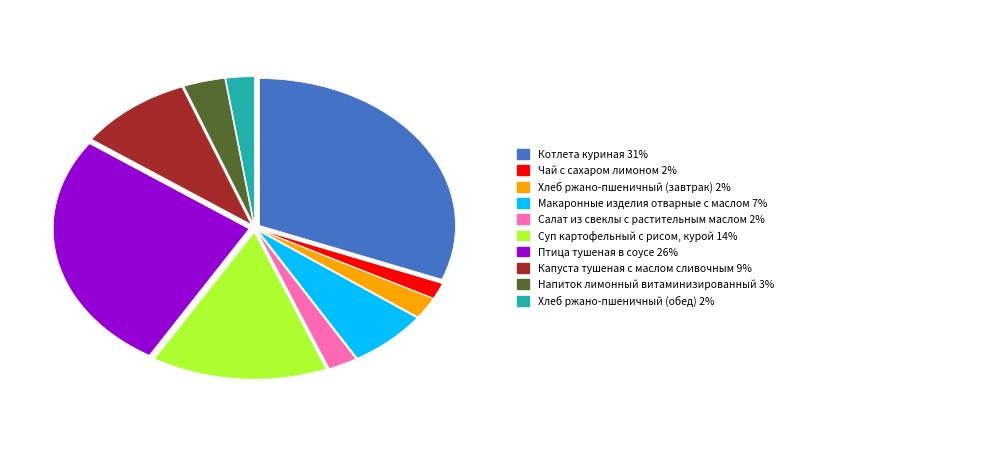

Is there a majority slice in this chart?

No